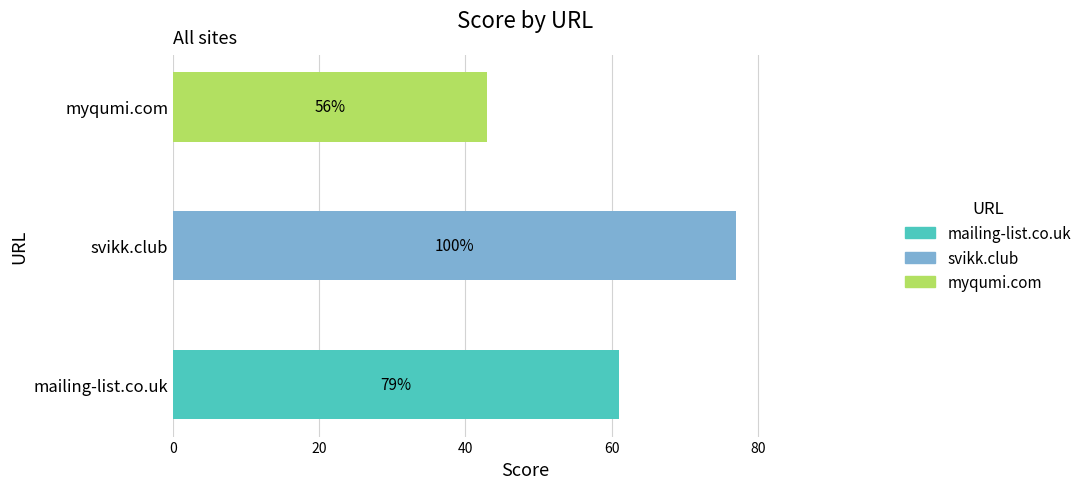

Is it true that the value at mailing-list.co.uk is 61?

True